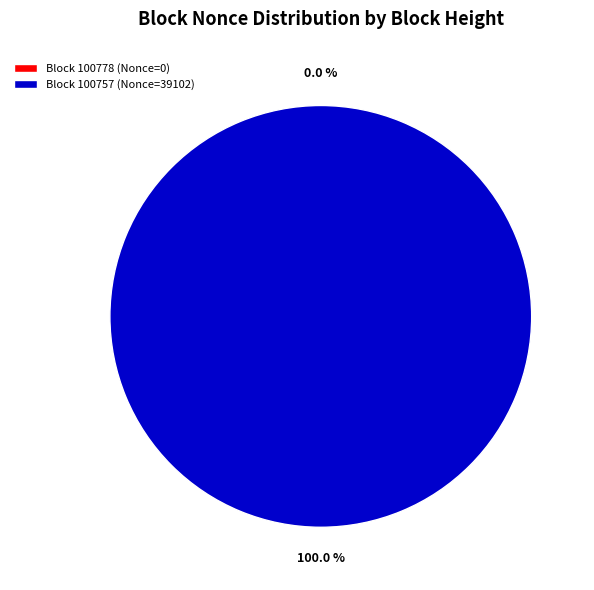

Is 100778 the majority of the pie?

No